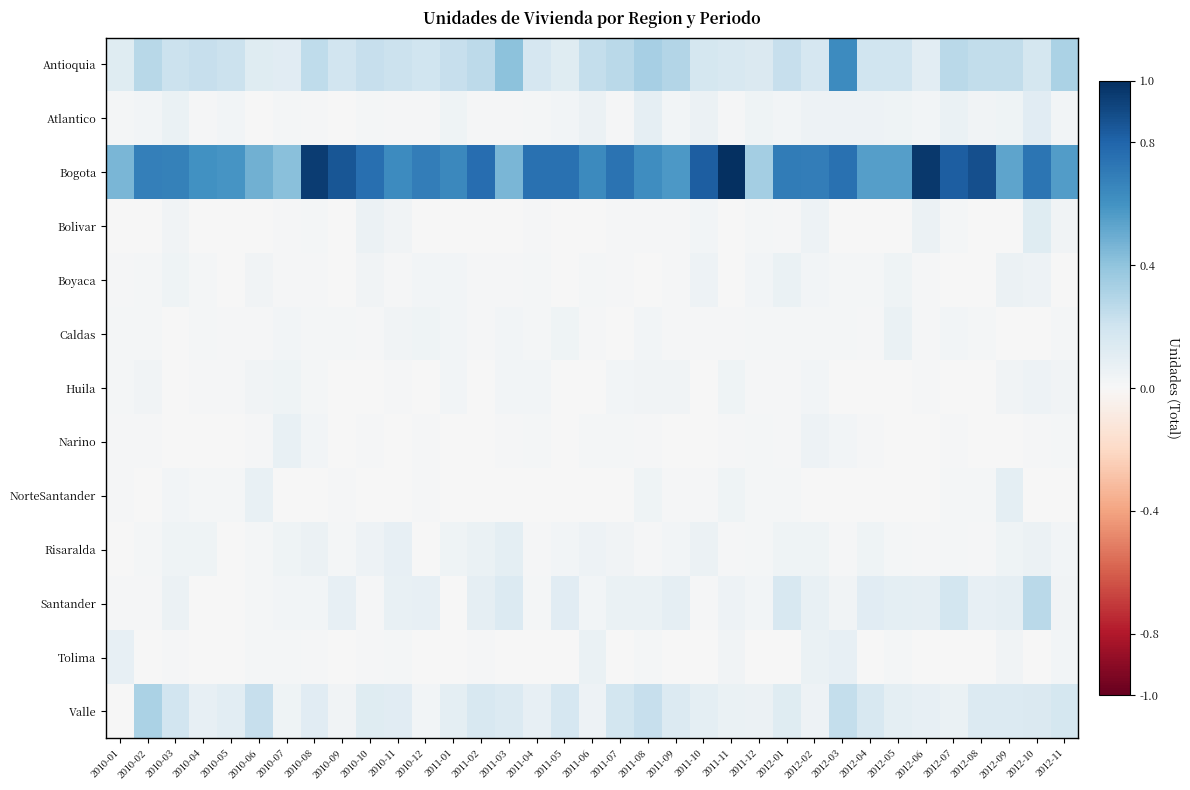

Which series has the widest spread of values?

Bogota